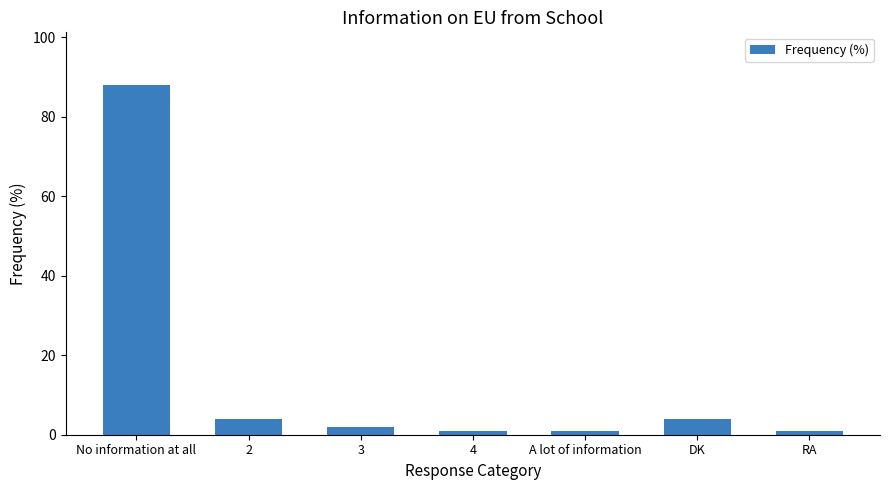

Reading left to right, list all the values displayed in this chart.

88	4	2	1	1	4	1